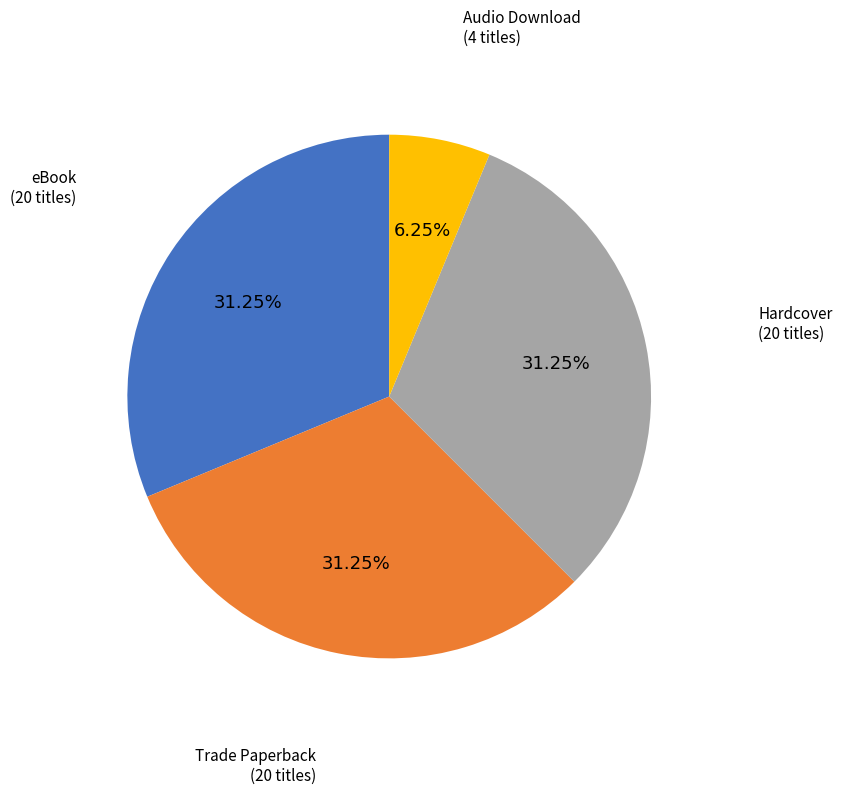

Count the number of slices in the pie.

4